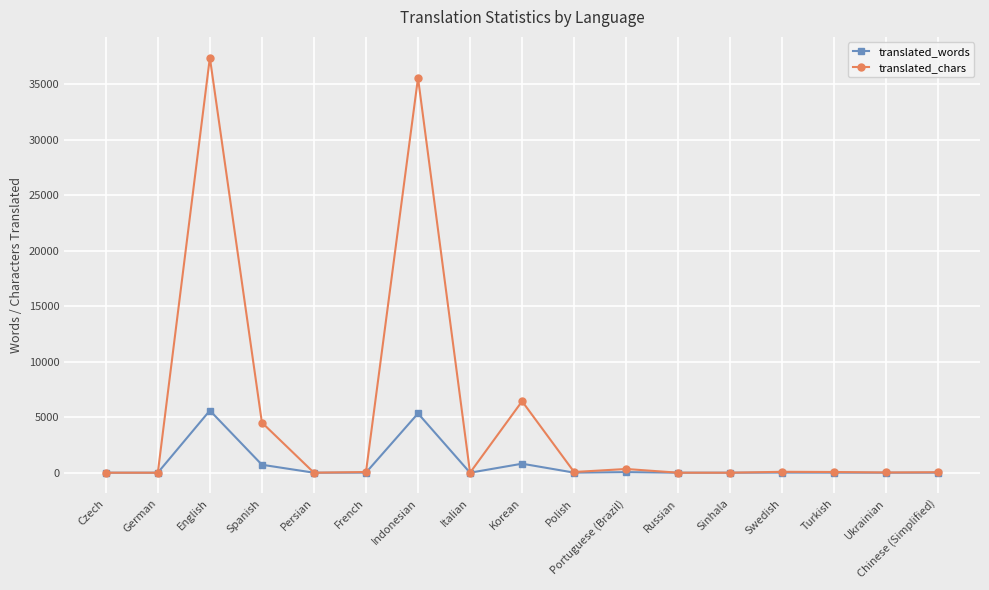

Which series changed the most between Spanish and Turkish?

translated_chars